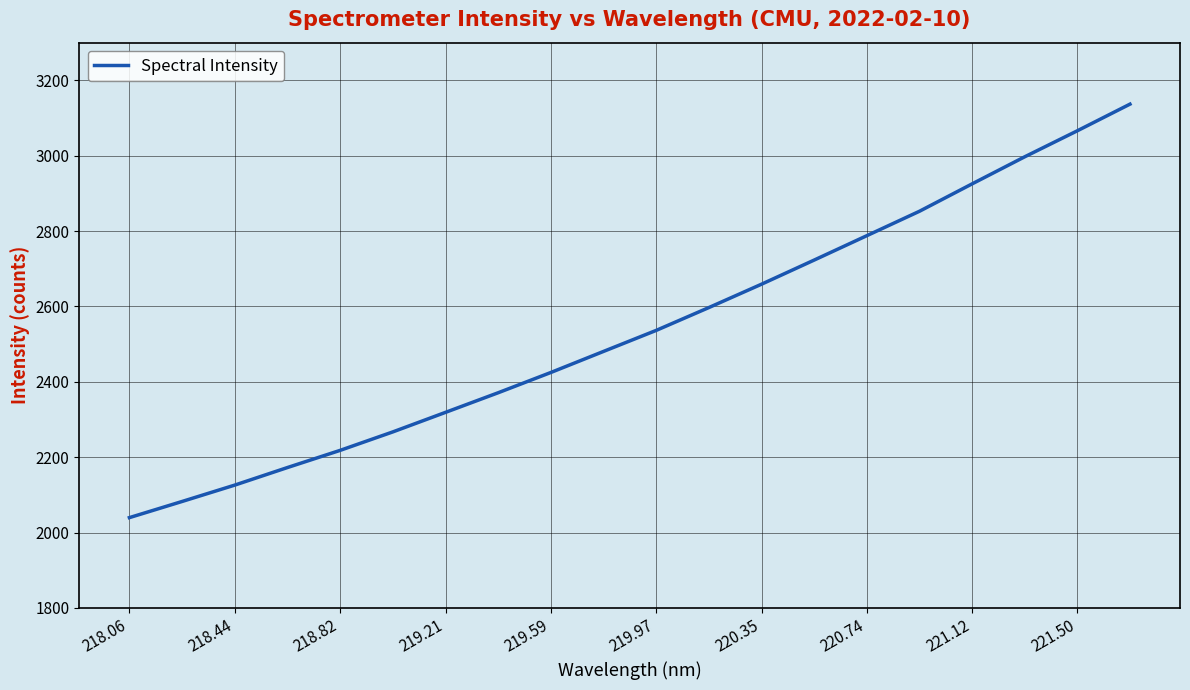

What is the smallest value displayed?

2039.6